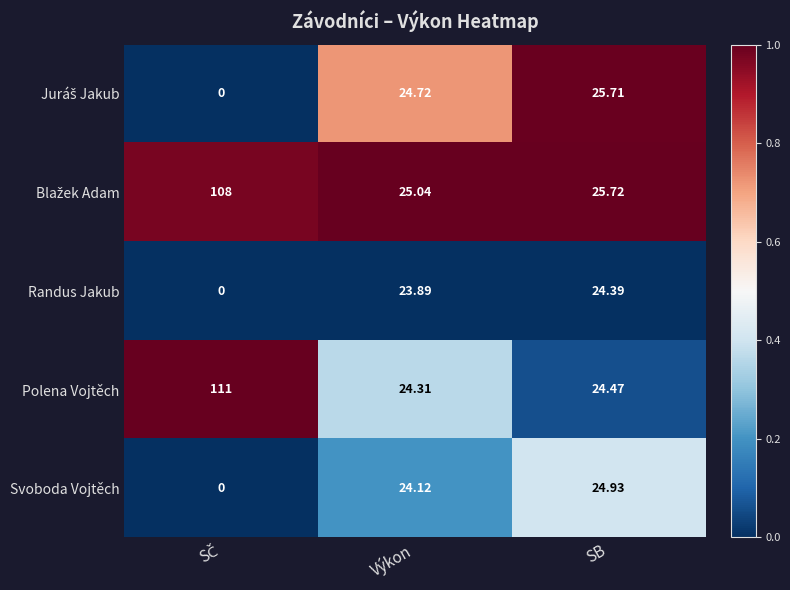

Which series has the largest total across all categories?

Polena Vojtěch